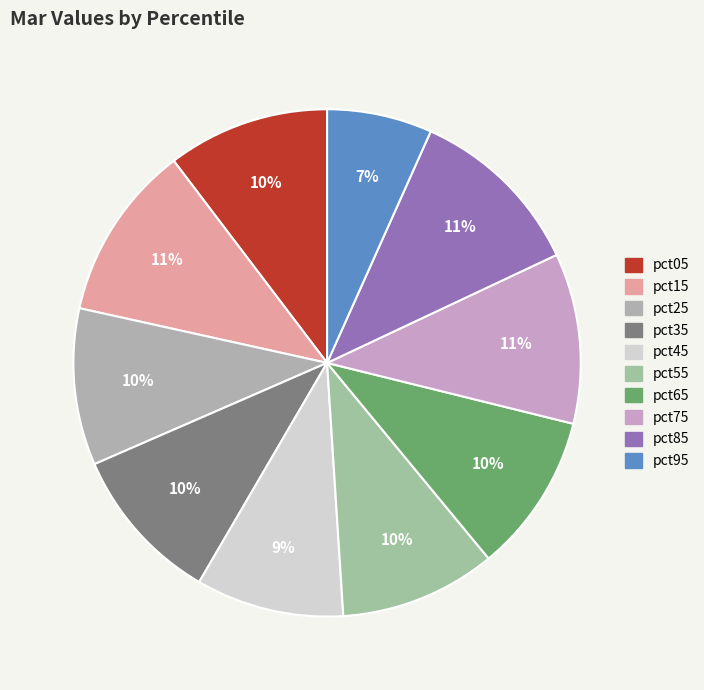

To the nearest percent, what is the average slice percentage?

10%